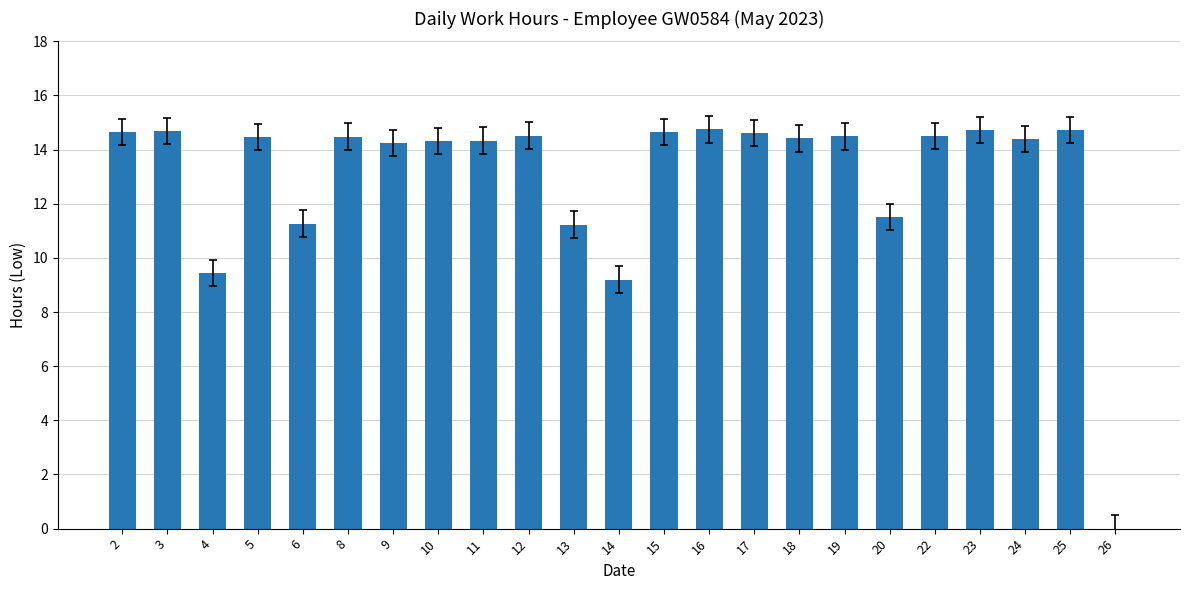

What is the sum of all values?

299.6